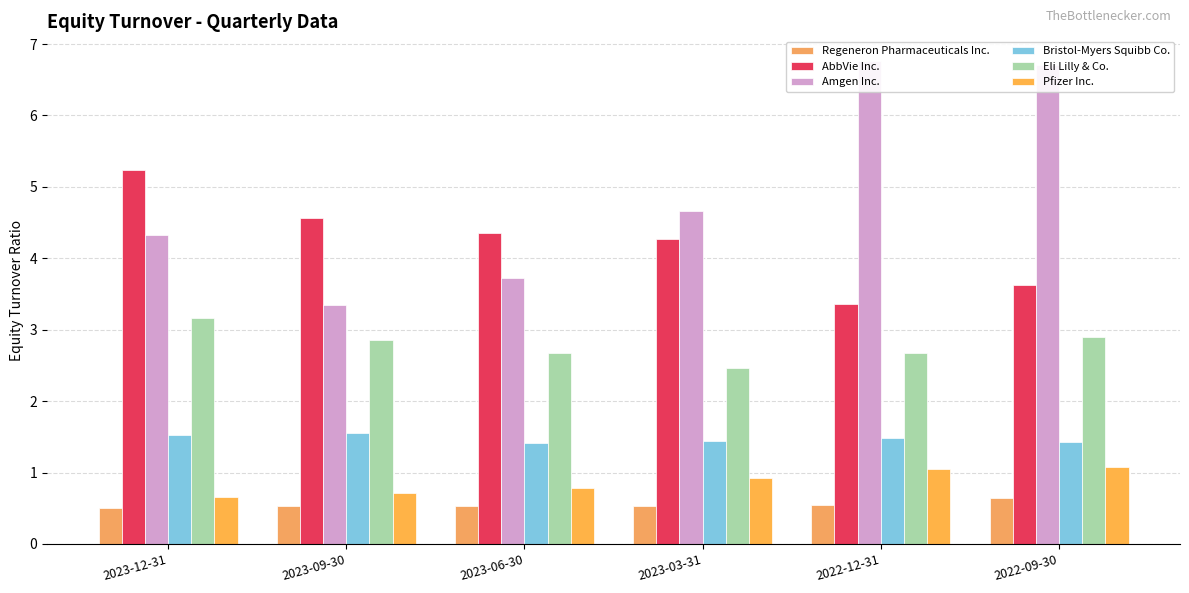

At how many categories does at least one series exceed 6?

2